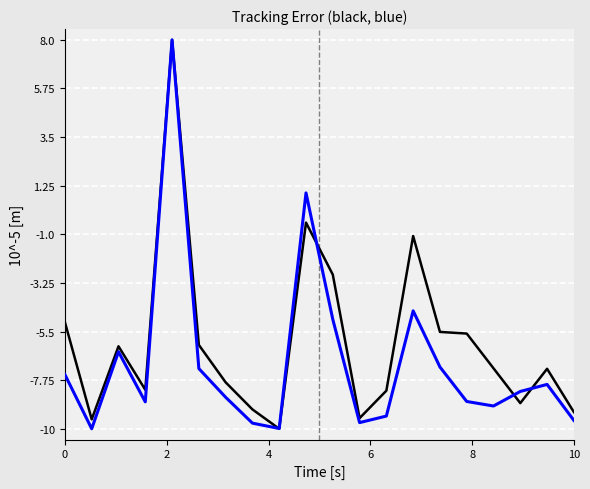

What is the minimum value shown in the chart?

-10.0